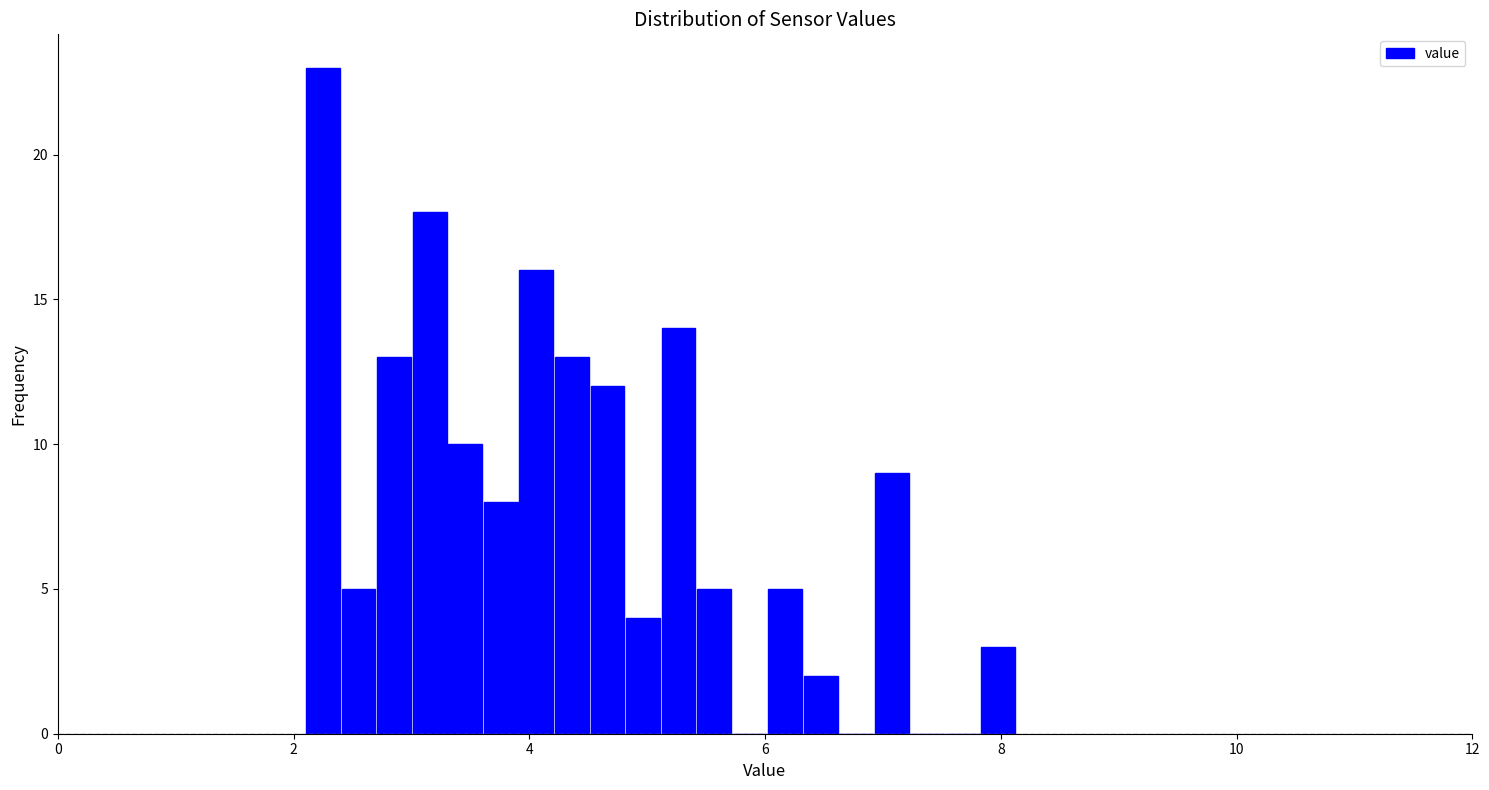

Read against the x-axis, roughly where is the centre of the tallest bar?

2.2